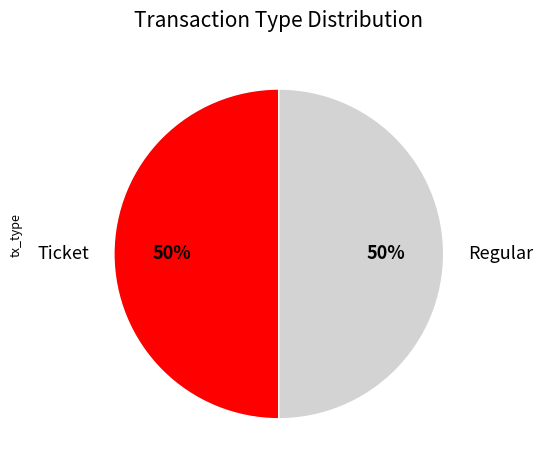

Is the sum of Regular and Ticket greater than half?

Yes